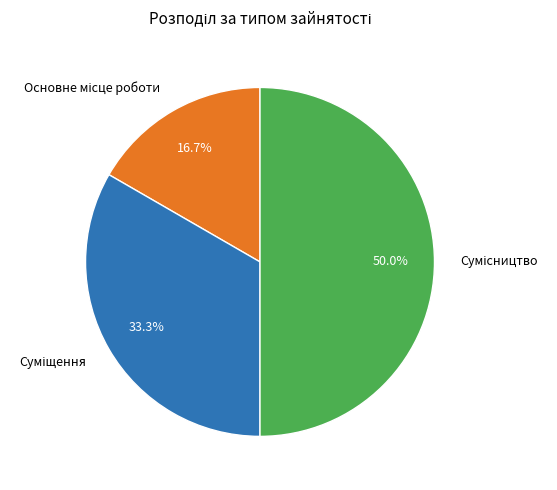

How many slices are in this pie chart?

3